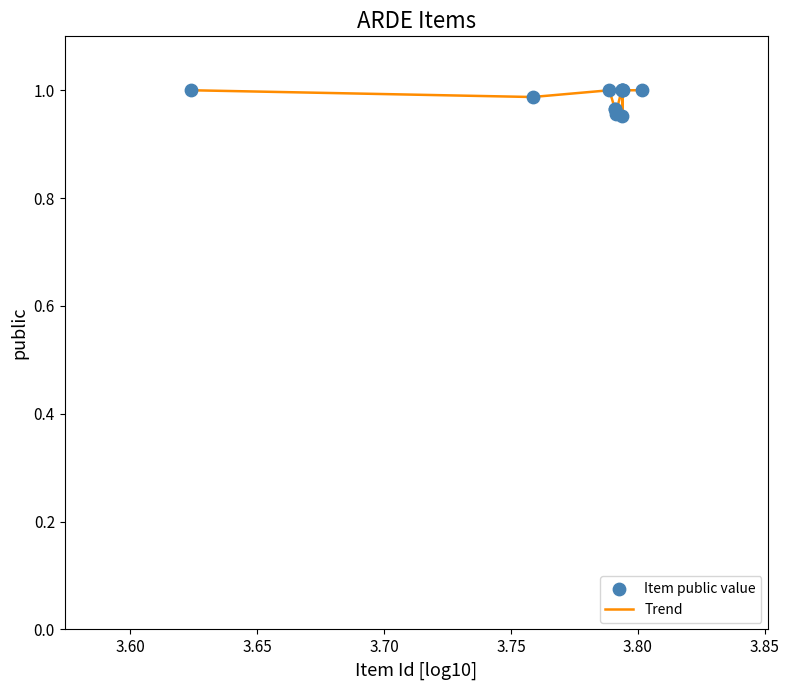

How many lines are shown in the chart?

1